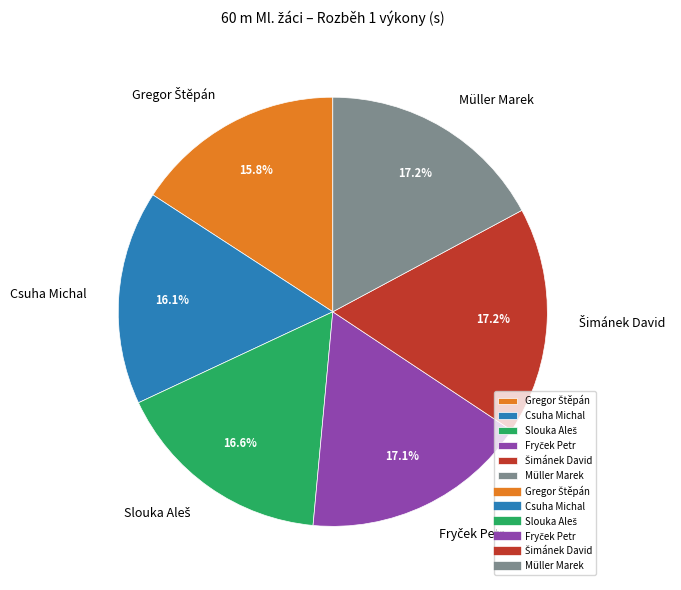

Count the number of slices in the pie.

6